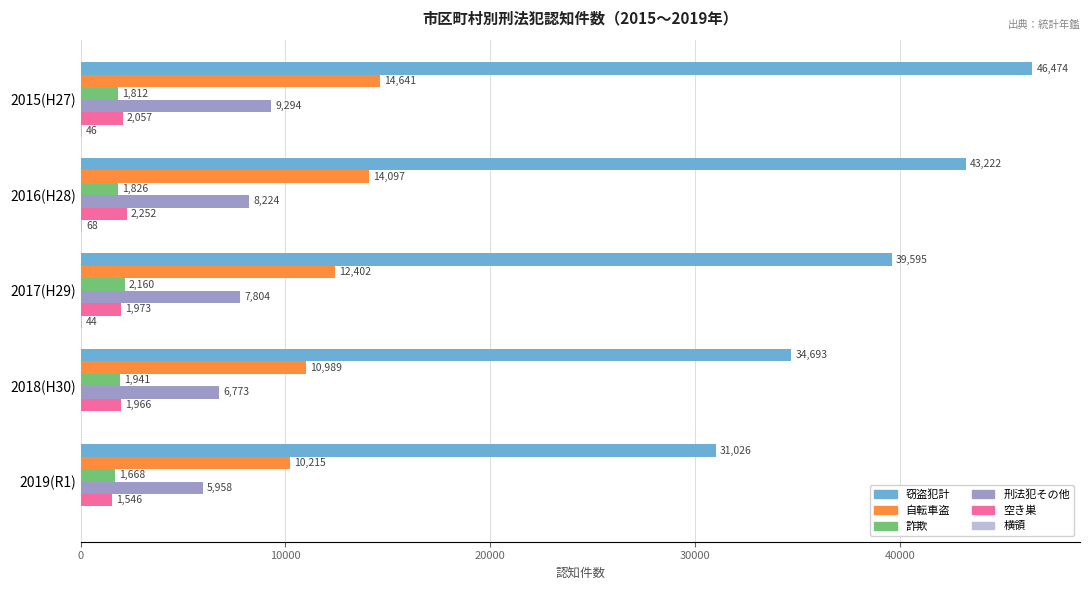

How many categories are shown in the chart?

5